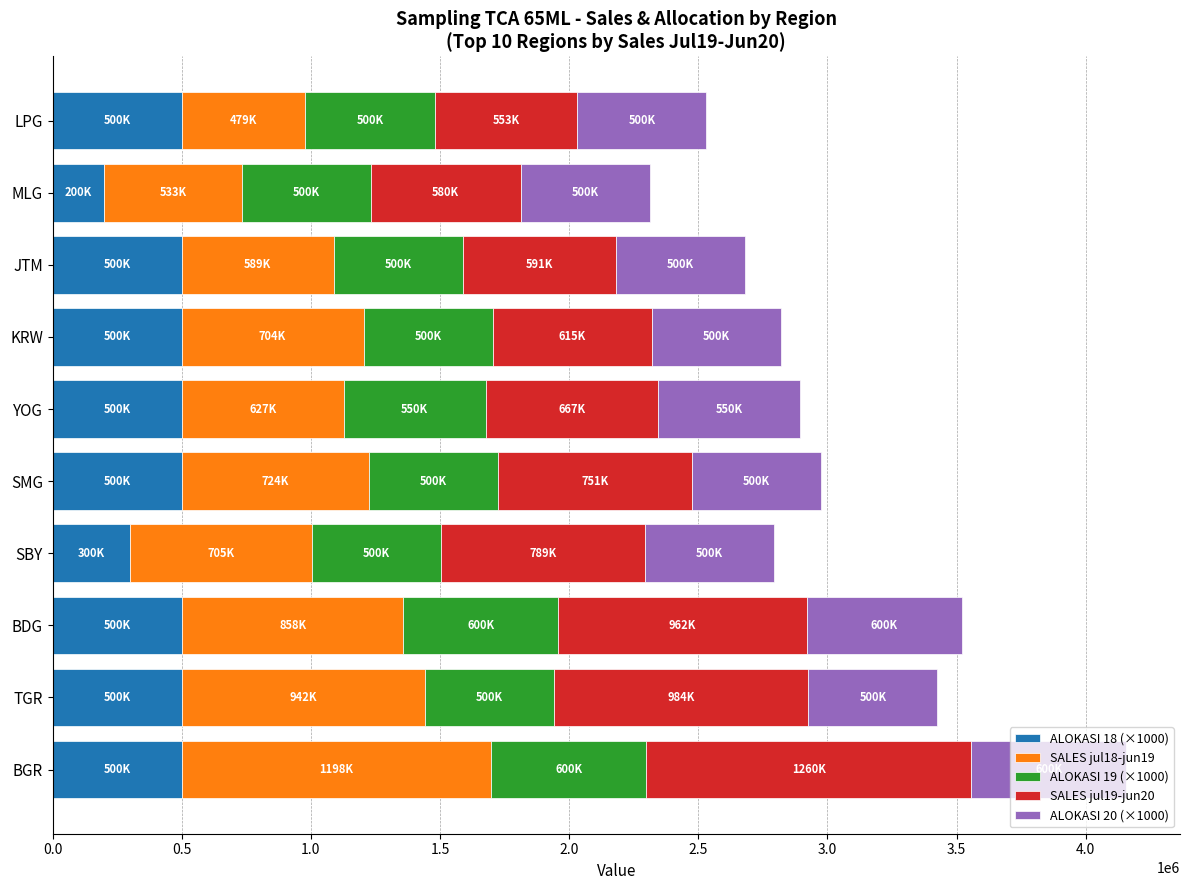

What are all the series names shown in the legend?

ALOKASI 18 (×1000), SALES jul18-jun19, ALOKASI 19 (×1000), SALES jul19-jun20, ALOKASI 20 (×1000)